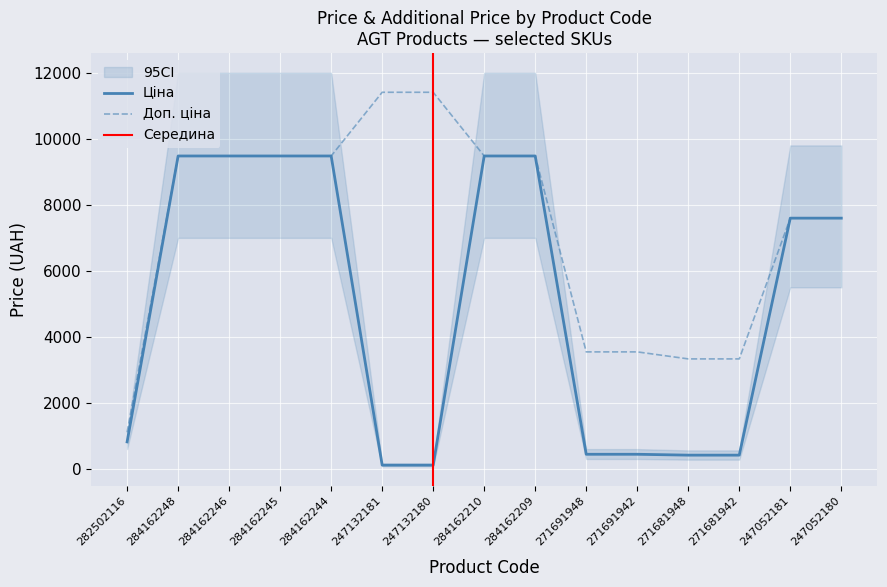

At which label does Ціна first exceed 7596?

284162248